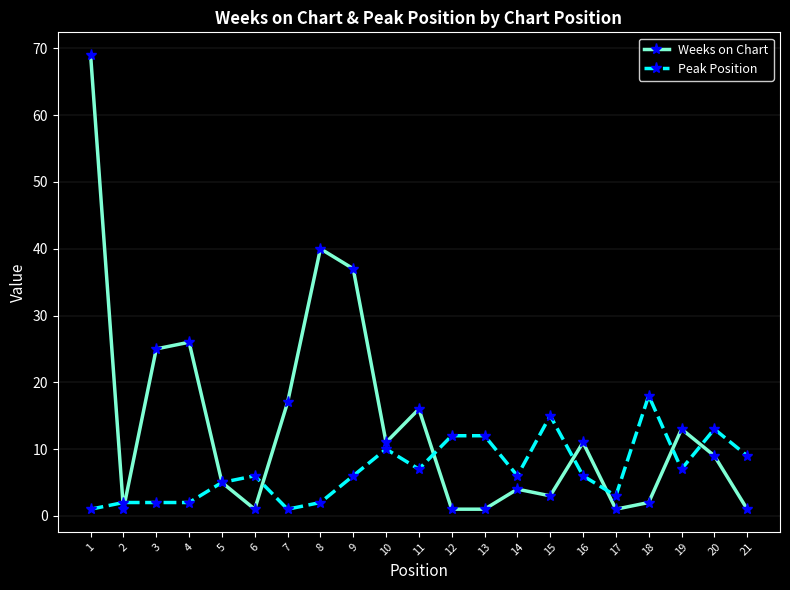

What is the difference between the maximum and minimum values in the Weeks on Chart series?

68